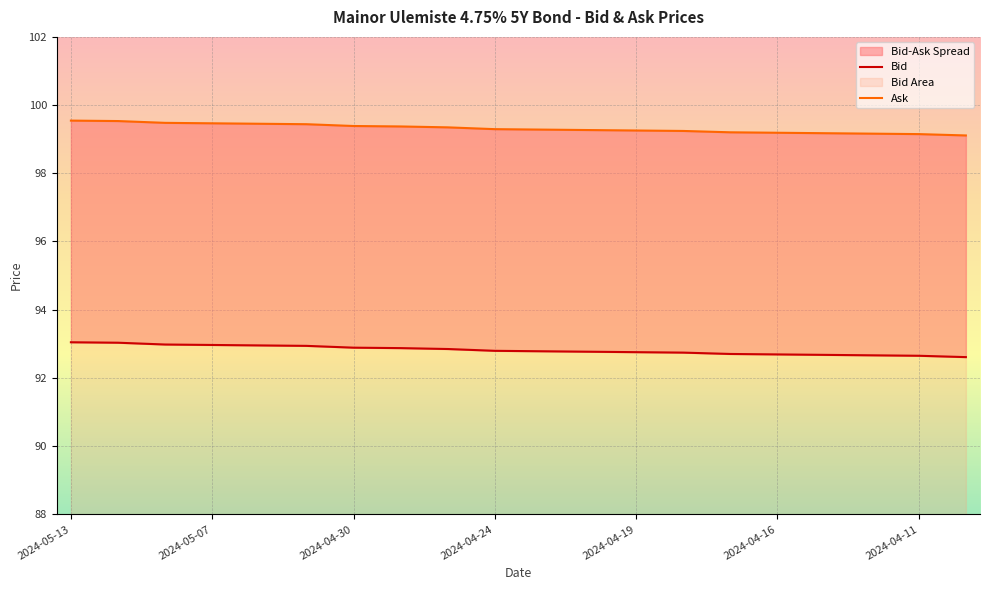

Does the chart display data point markers on the line(s)?

No